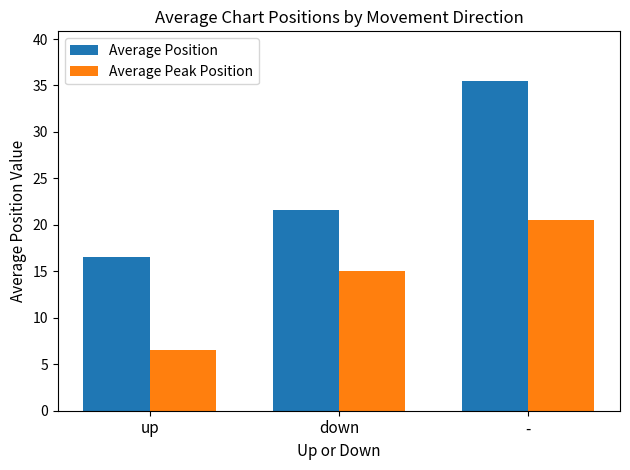

What is the total value across all series at up?

23.1